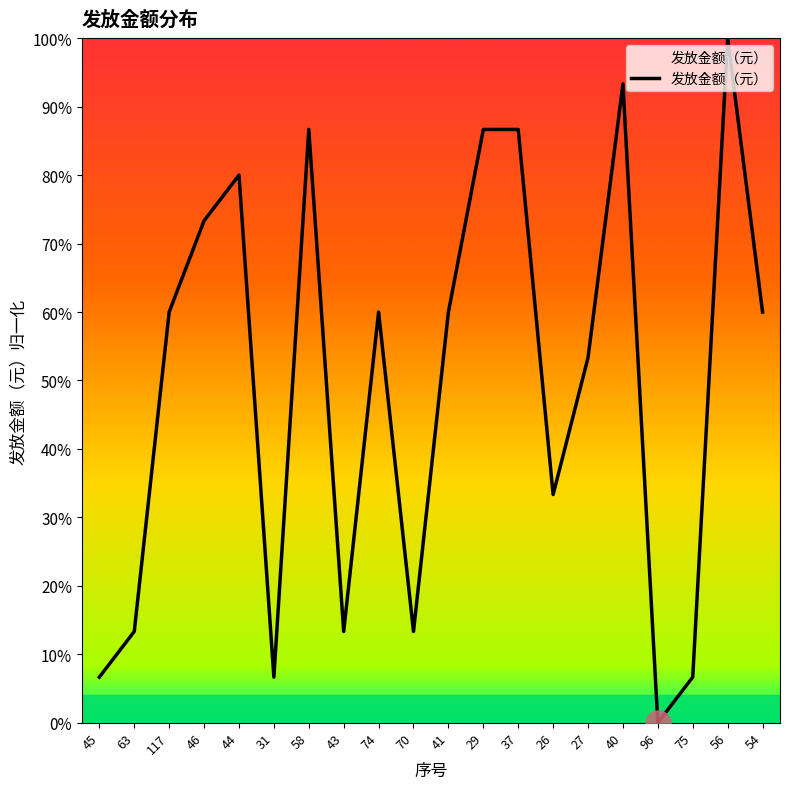

What position from the left is 46?

4